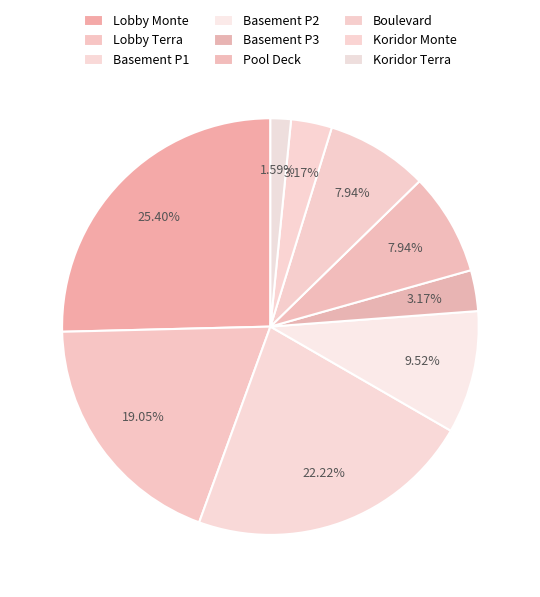

What is the change in value from Lobby Terra to Basement P1?

+2